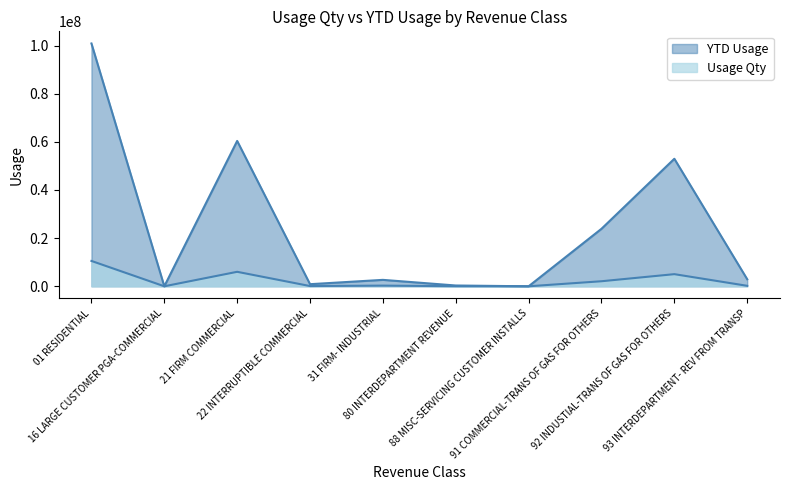

At which label does YTD Usage reach its peak?

01 RESIDENTIAL